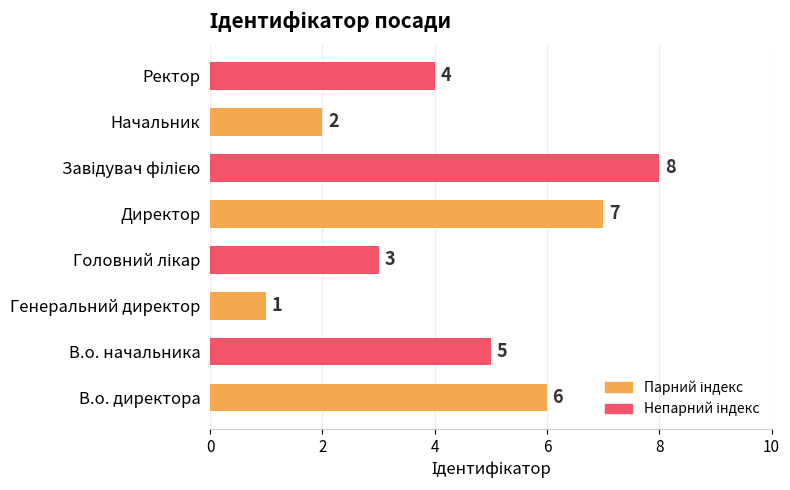

Which label corresponds to the smallest value in the chart?

Генеральний директор